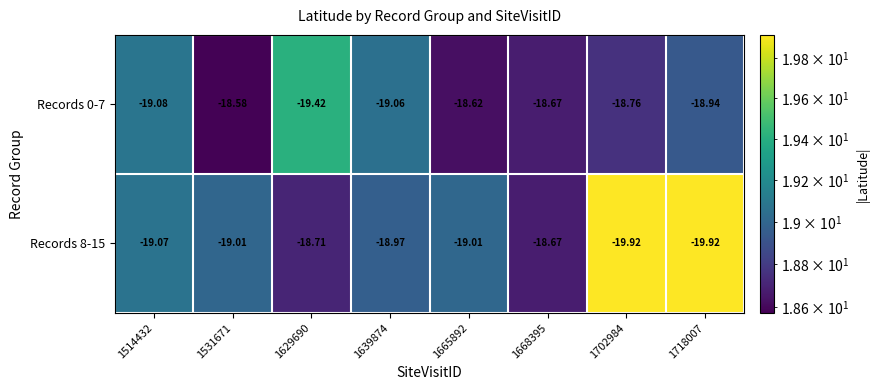

Count the number of categories in the chart.

8